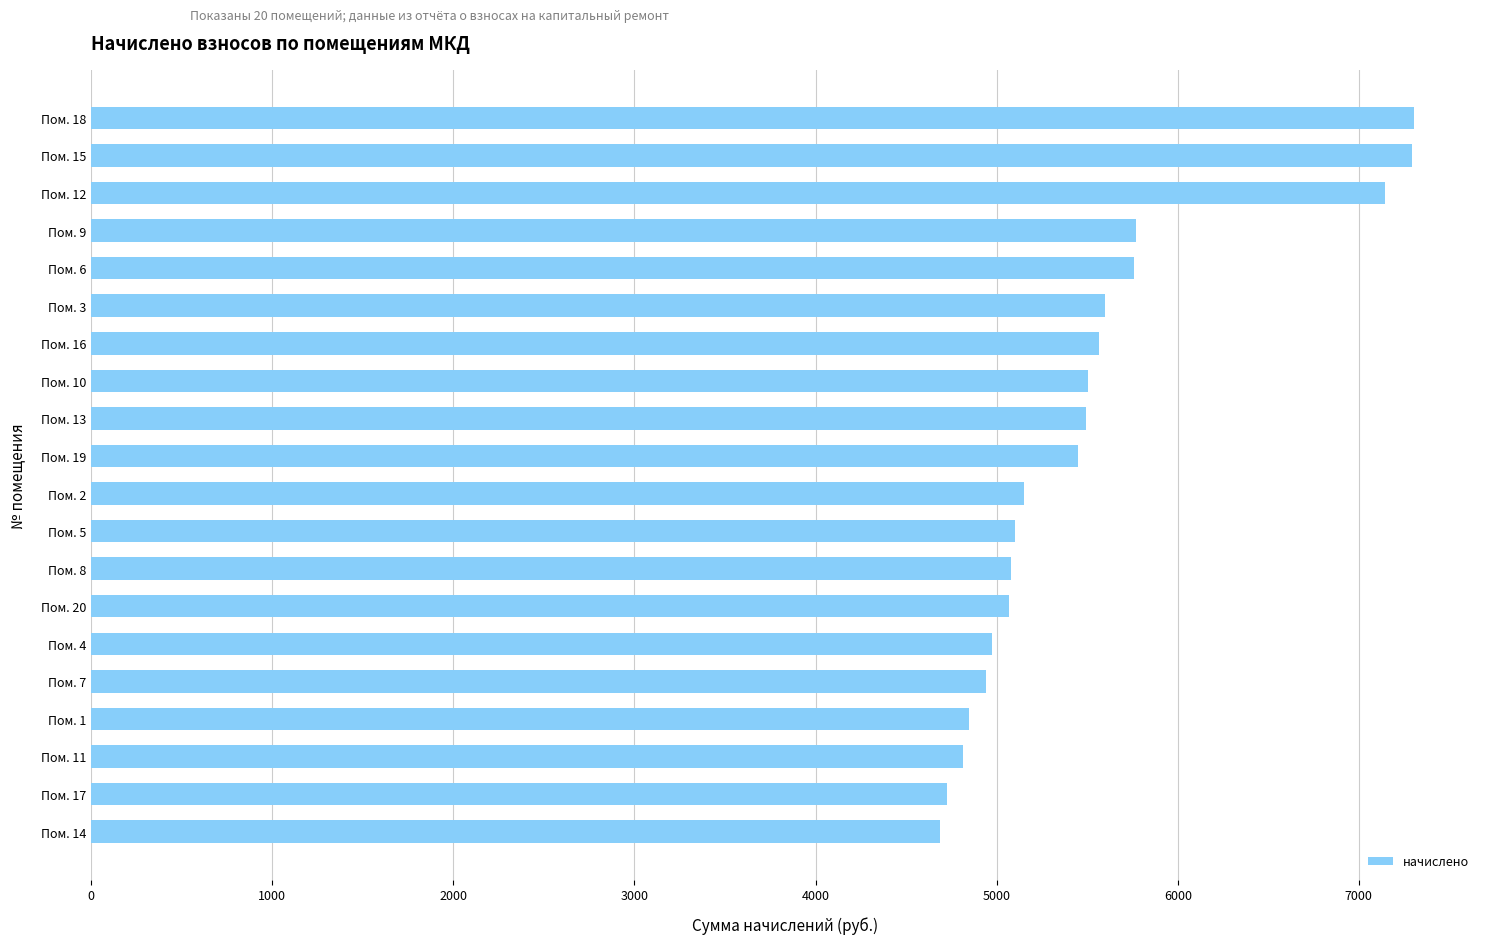

What is the sum of all values?

110280.9